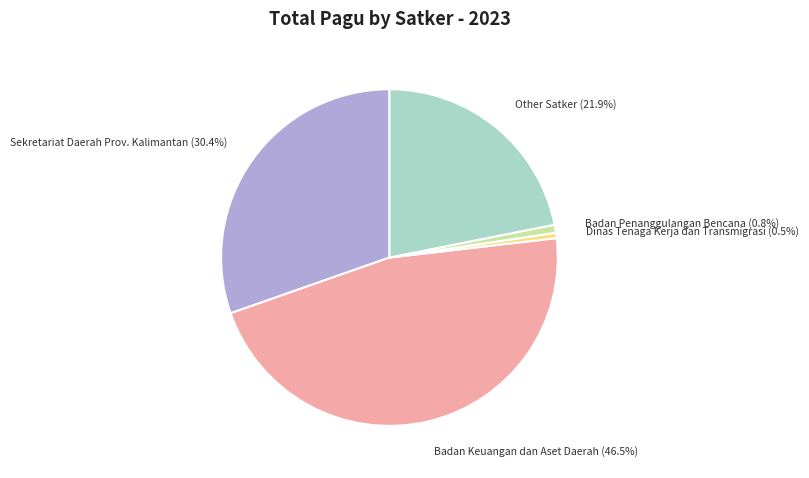

Is Badan Keuangan dan Aset Daerah the majority of the pie?

No